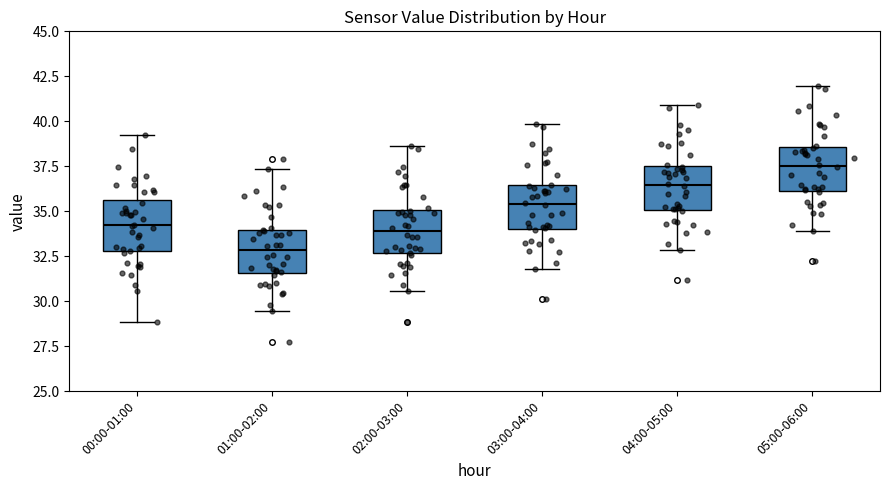

Which box has the highest median line?

05:00-06:00